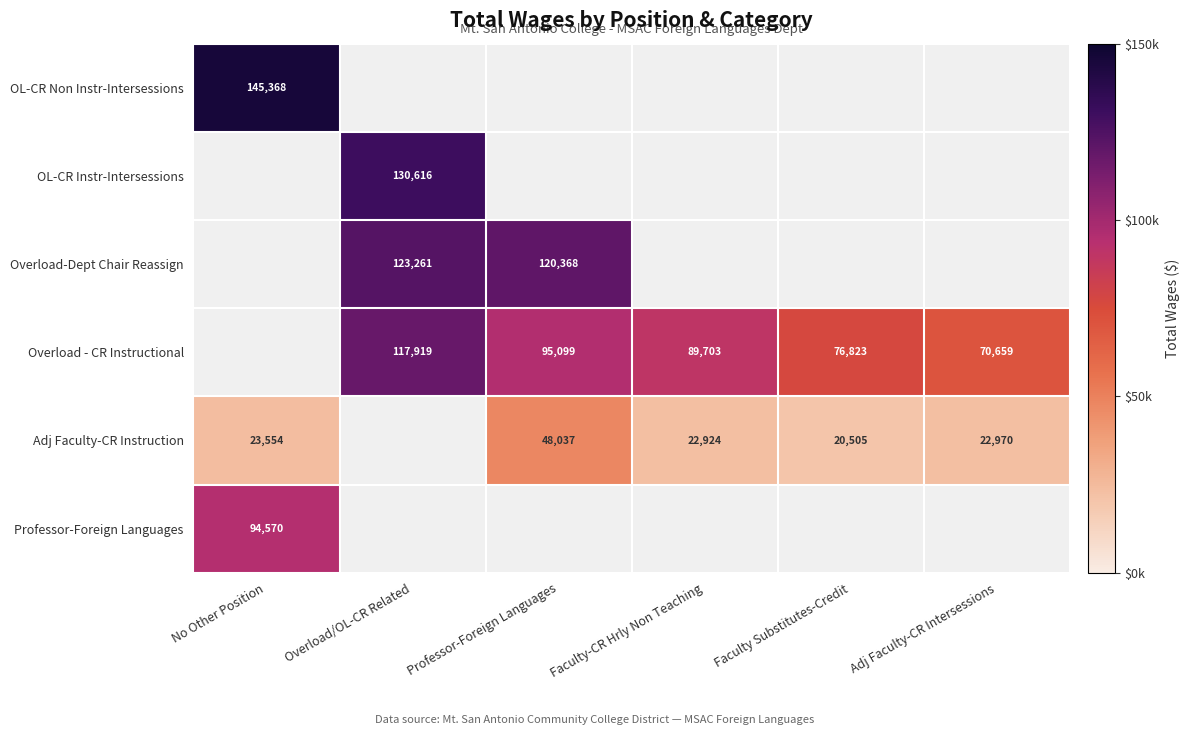

The value of Adj Faculty-CR Instruction at Faculty Substitutes-Credit is 14072. True or false?

False